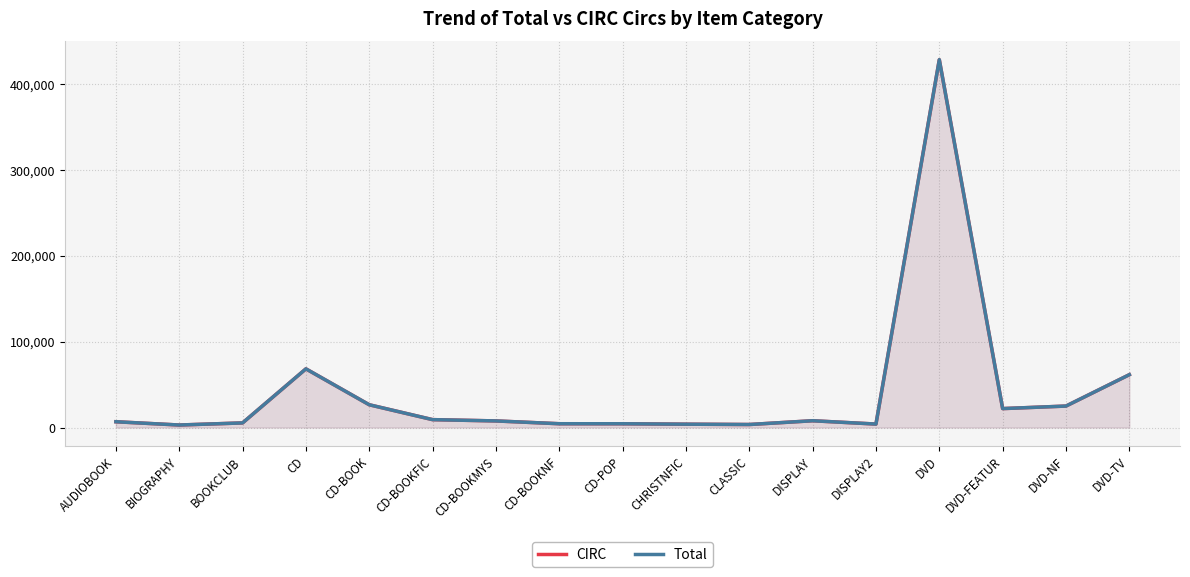

What position from the right is CHRISTNFIC?

8